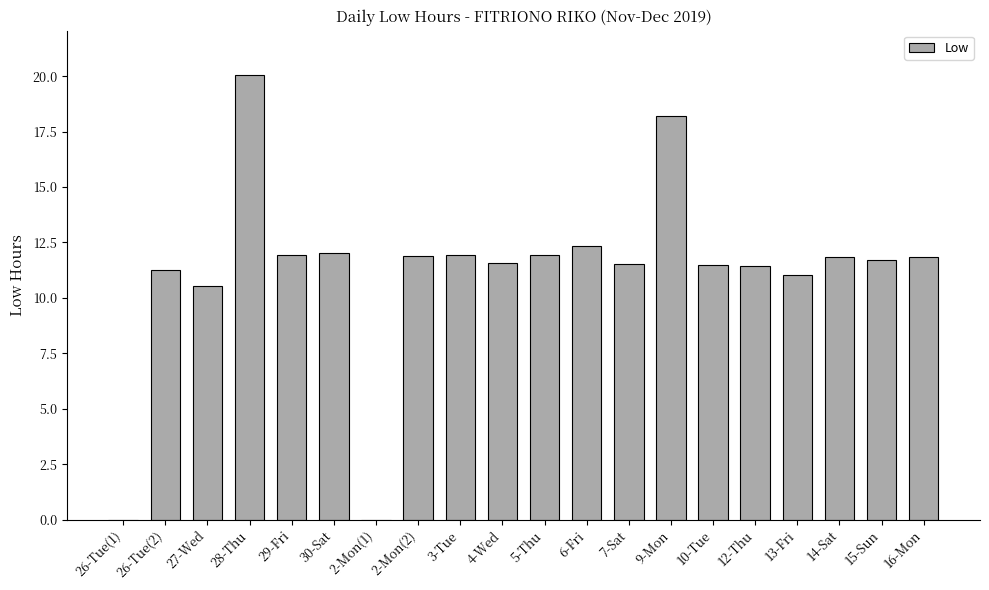

True or false: the data shows 0.0 at 26-Tue(1).

True